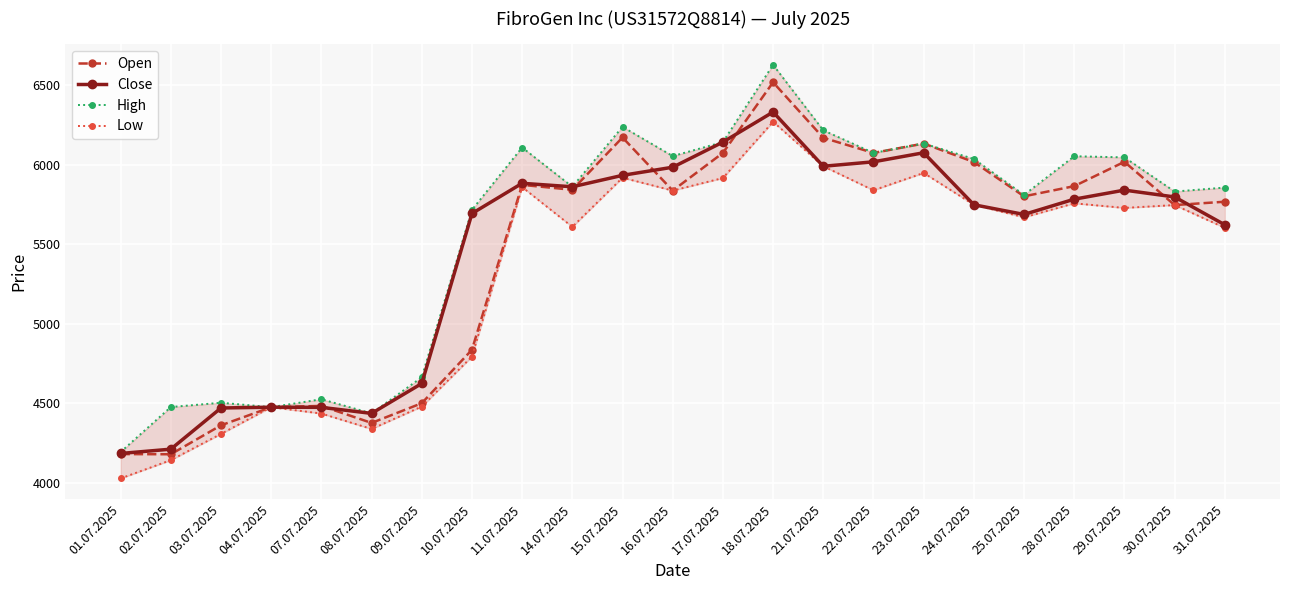

What is the label of the 10th point from the left?

14.07.2025